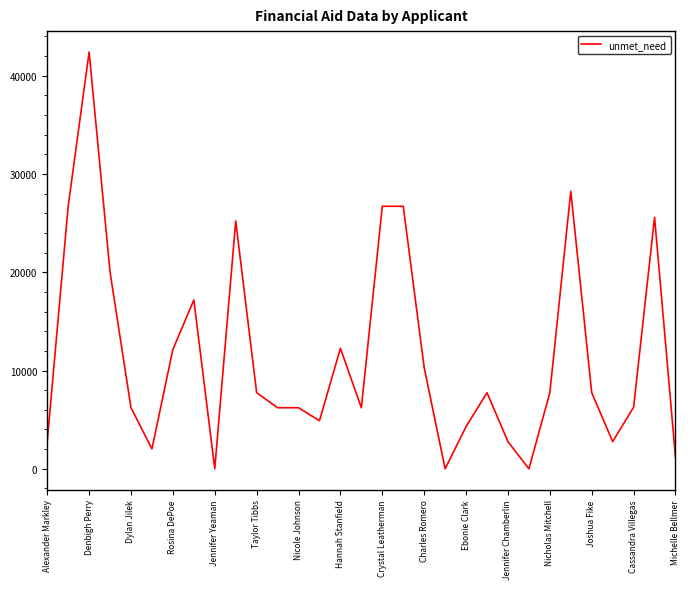

What is the maximum value shown in the chart?

42417